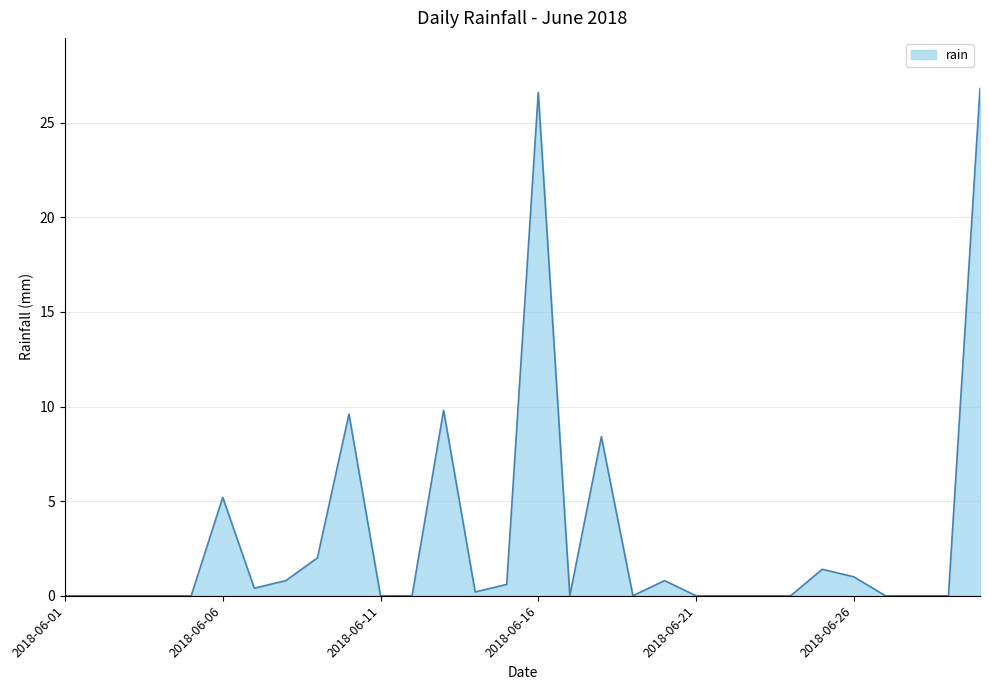

What is the difference between the maximum and minimum values?

26.8